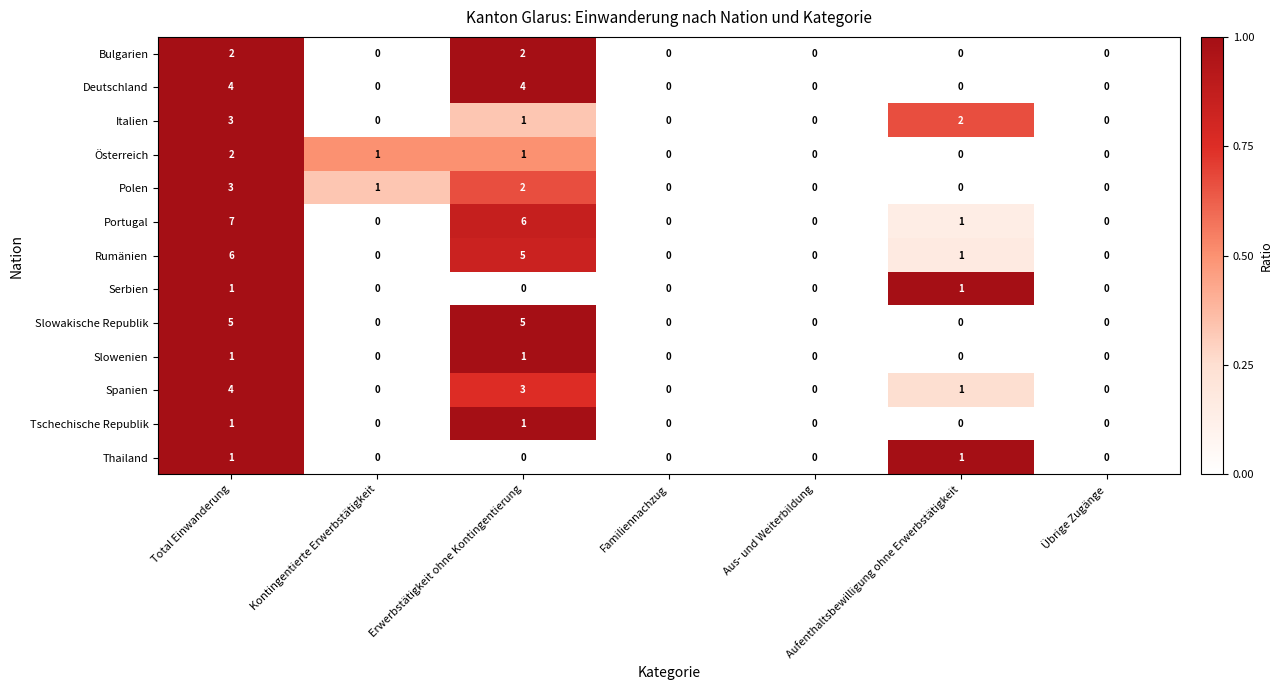

At which category does the chart reach its peak across all series?

Total Einwanderung